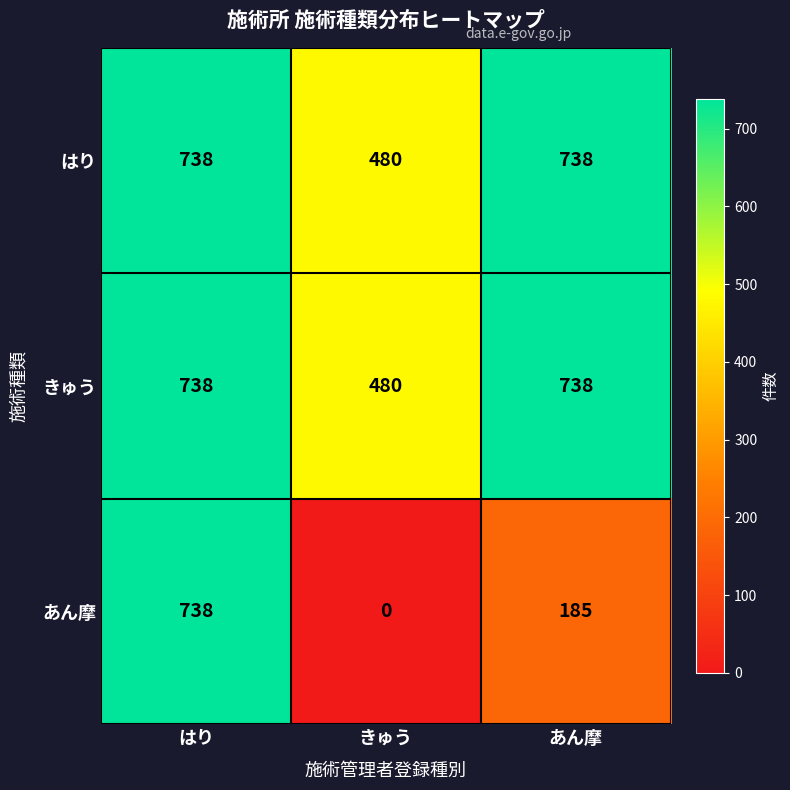

Reading left to right, what are all the values shown in this chart?

はり: はり=738	きゅう=480	あん摩=738
きゅう: はり=738	きゅう=480	あん摩=738
あん摩: はり=738	きゅう=0	あん摩=185